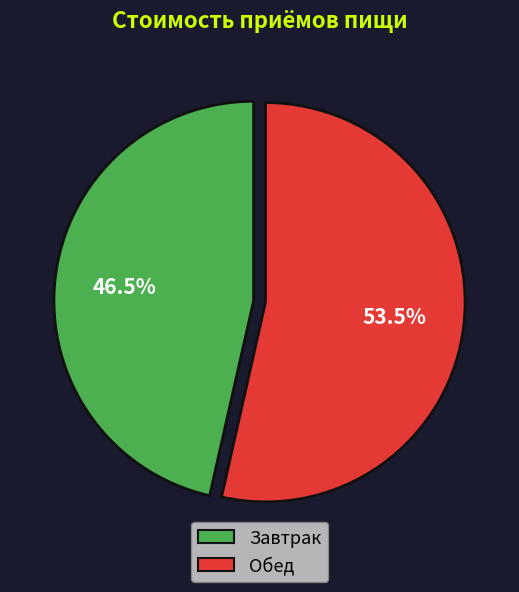

To the nearest percent, what is the difference between the largest and smallest slice percentages?

7%